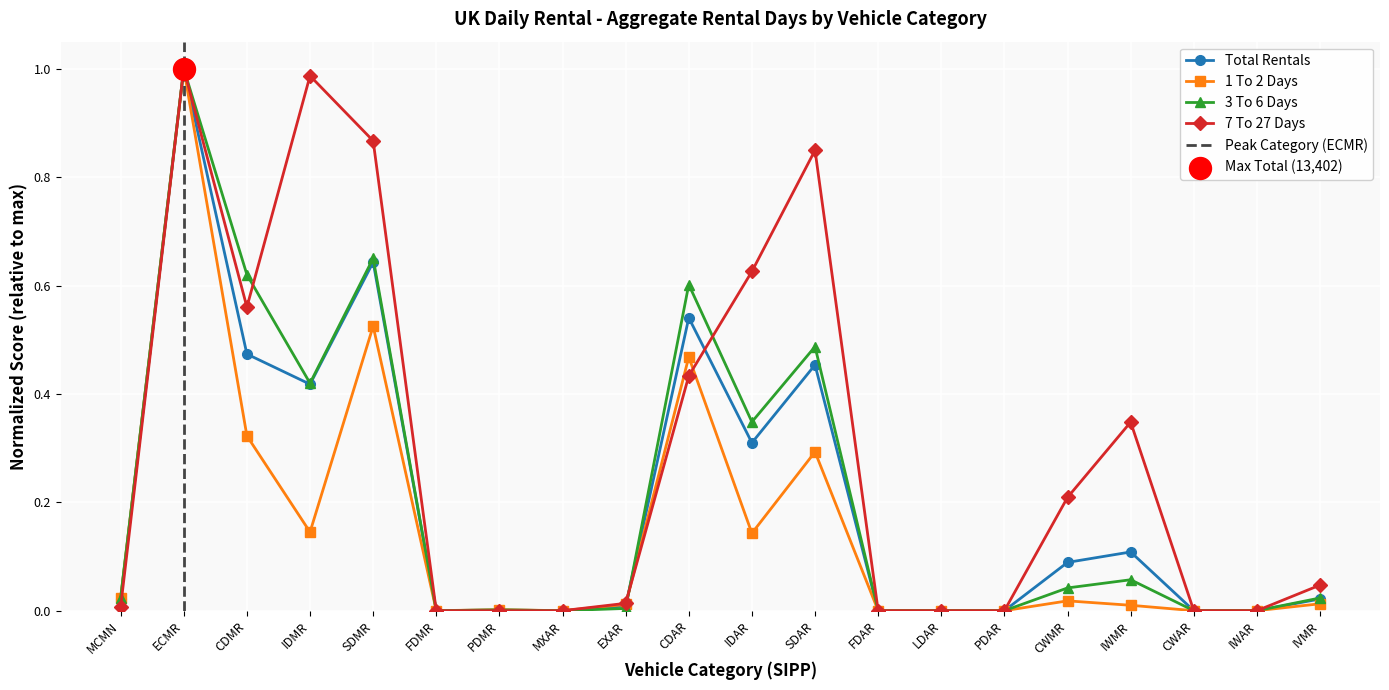

Which series has the largest total across all categories?

7 To 27 Days